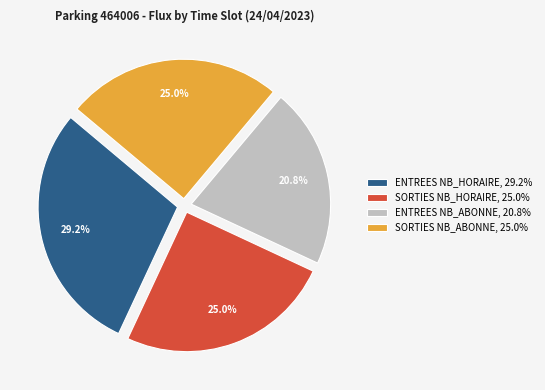

Combined, what portion of the pie is SORTIES NB_HORAIRE, 25.0% and ENTREES NB_ABONNE, 20.8%?

45.8%